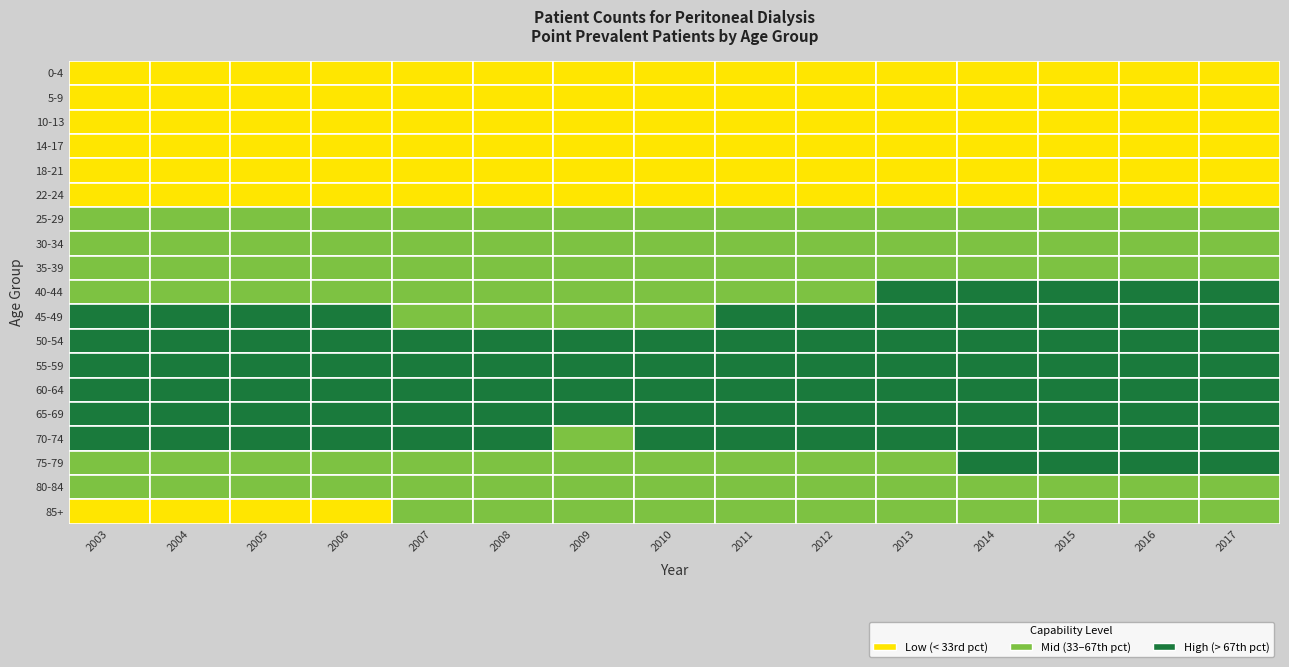

True or false: 75-79 has a value of 315 at 2006.

False